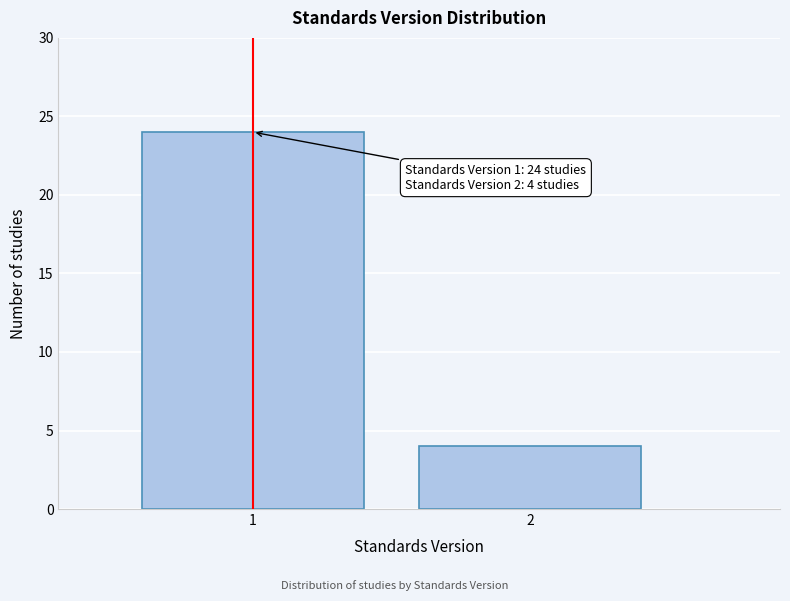

Reading left to right, what are all the values shown in this chart?

1=24	2=4